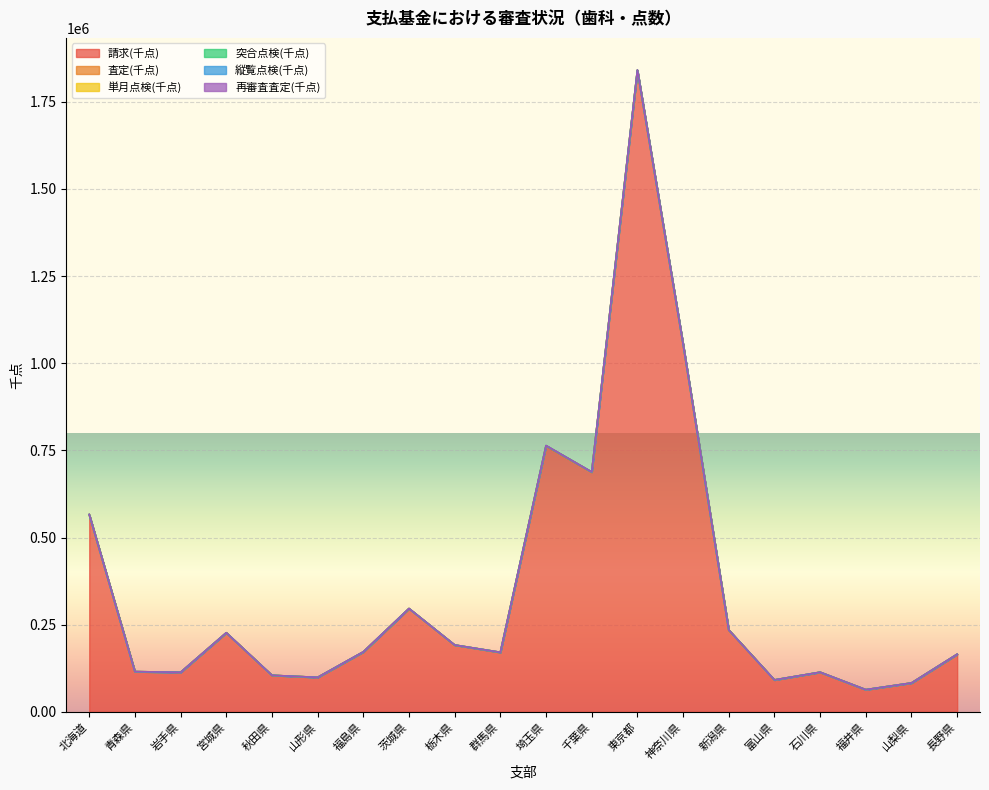

At which category does 単月点検(千点) reach its first local valley?

岩手県